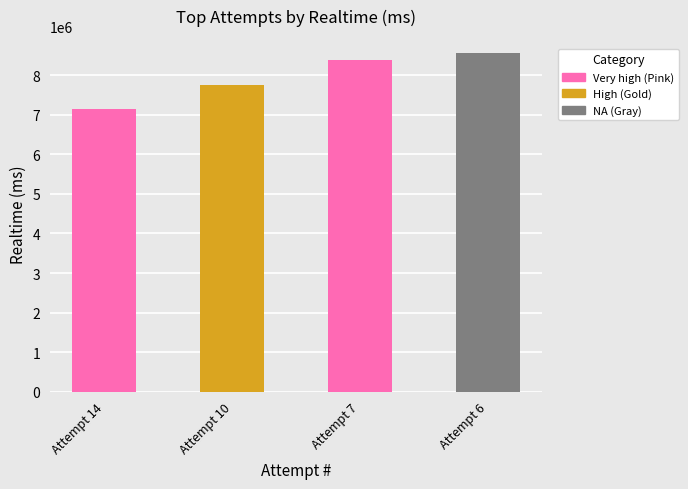

The chart shows a value of 8560656 at Attempt 6. True or false?

True